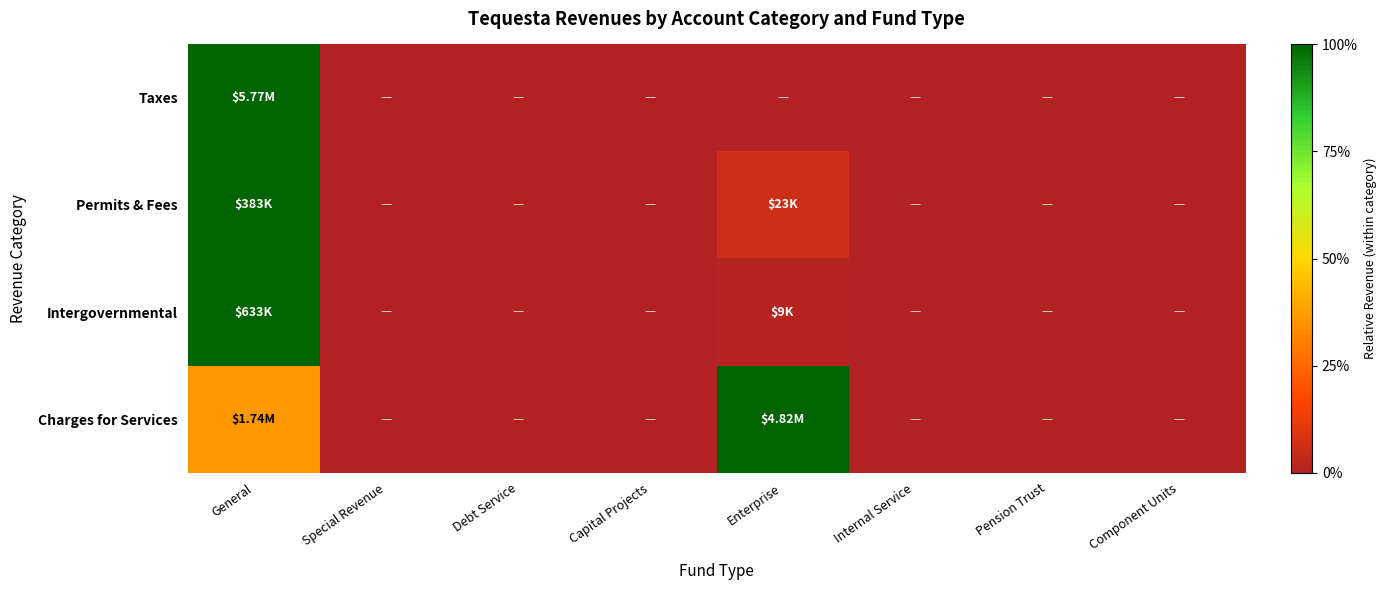

Reading right to left, list all the values displayed in this chart.

Taxes: Component Units=0.0	Pension Trust=0.0	Internal Service=0.0	Enterprise=0.0	Capital Projects=0.0	Debt Service=0.0	Special Revenue=0.0	General=1.0
Permits & Fees: Component Units=0.0	Pension Trust=0.0	Internal Service=0.0	Enterprise=0.1	Capital Projects=0.0	Debt Service=0.0	Special Revenue=0.0	General=1.0
Intergovernmental: Component Units=0.0	Pension Trust=0.0	Internal Service=0.0	Enterprise=0.0	Capital Projects=0.0	Debt Service=0.0	Special Revenue=0.0	General=1.0
Charges for Services: Component Units=0.0	Pension Trust=0.0	Internal Service=0.0	Enterprise=1.0	Capital Projects=0.0	Debt Service=0.0	Special Revenue=0.0	General=0.4